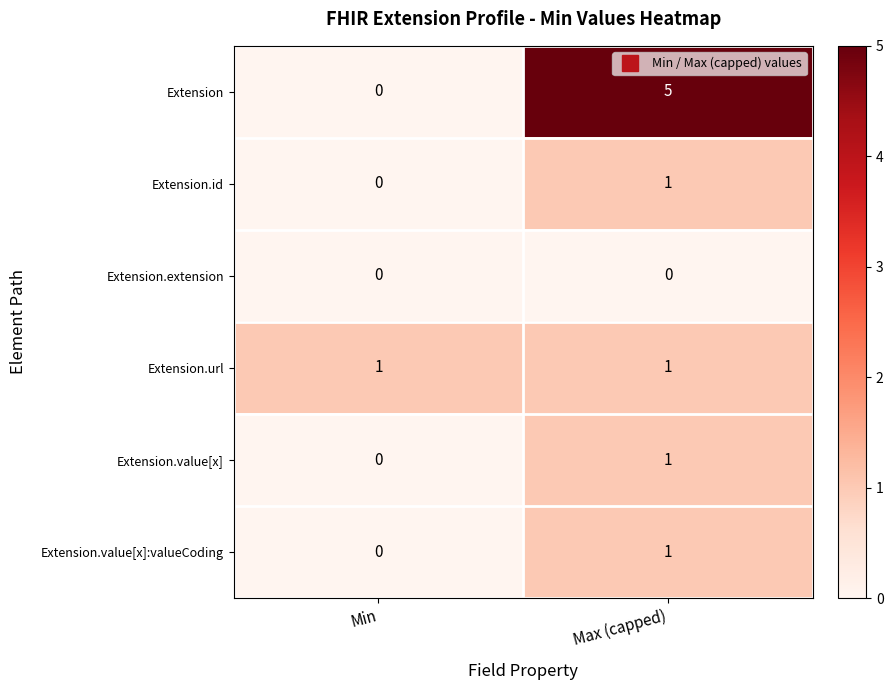

List the labels in order of Extension.value[x] value, largest first.

Max (capped), Min